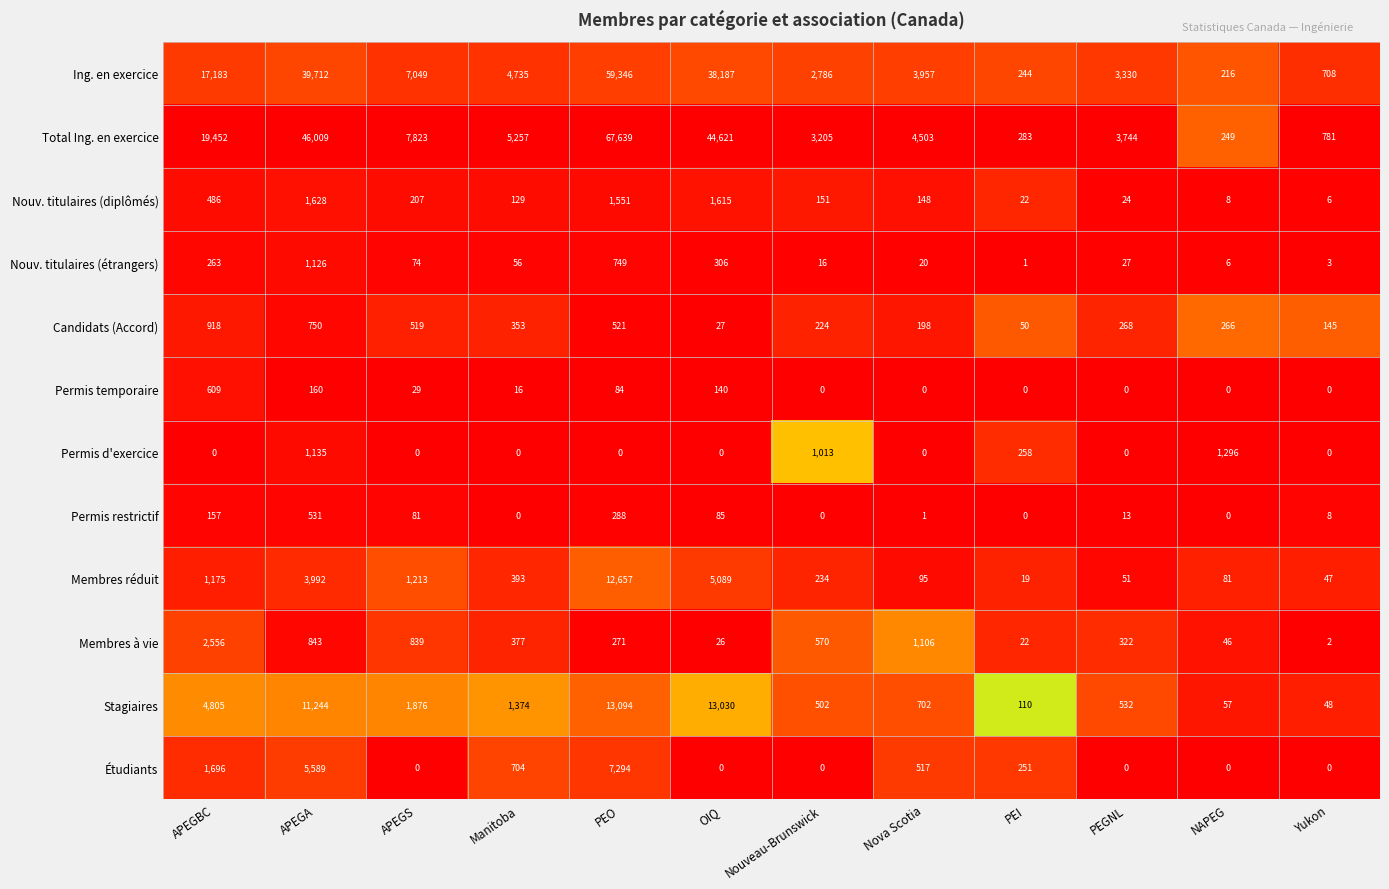

List the series in order of their peak value, lowest first.

Permis restrictif, Permis temporaire, Candidats (Accord), Nouv. titulaires (étrangers), Permis d'exercice, Nouv. titulaires (diplômés), Membres à vie, Étudiants, Membres réduit, Stagiaires, Ing. en exercice, Total Ing. en exercice